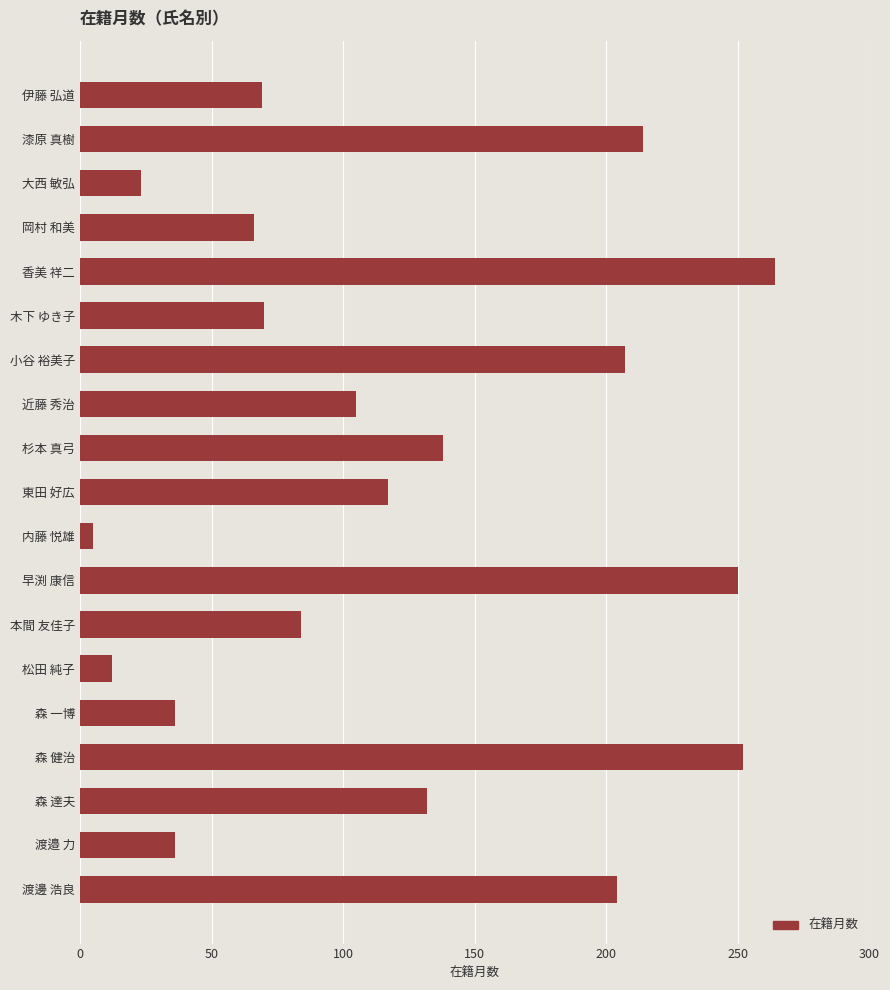

The chart shows a value of 98 at 渡邊 浩良. True or false?

False